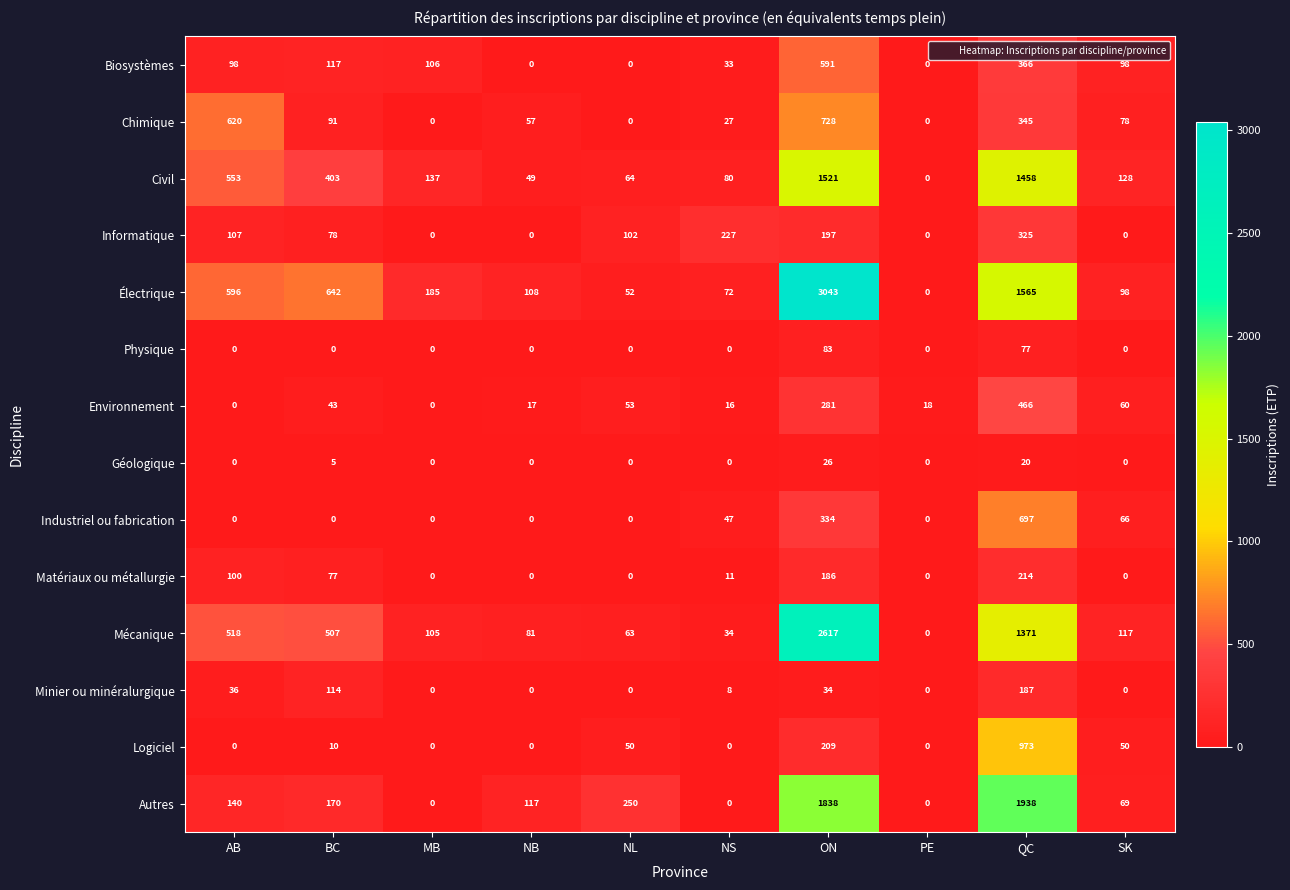

Rank the series by their maximum value, from highest to lowest.

Électrique, Mécanique, Autres, Civil, Logiciel, Chimique, Industriel ou fabrication, Biosystèmes, Environnement, Informatique, Matériaux ou métallurgie, Minier ou minéralurgique, Physique, Géologique